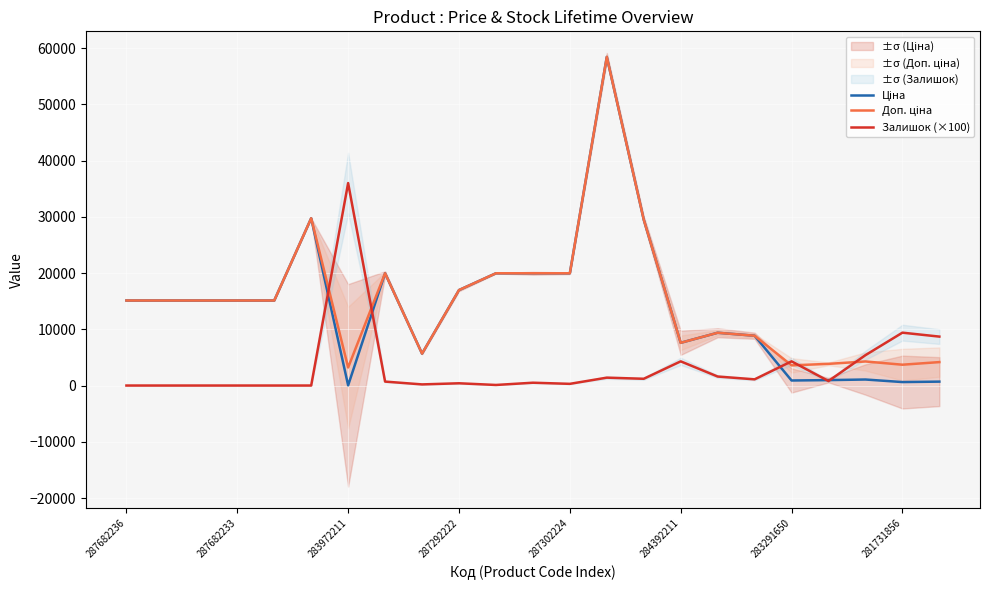

The Залишок (×100) series shows 4300.0 at 284392211. True or false?

True